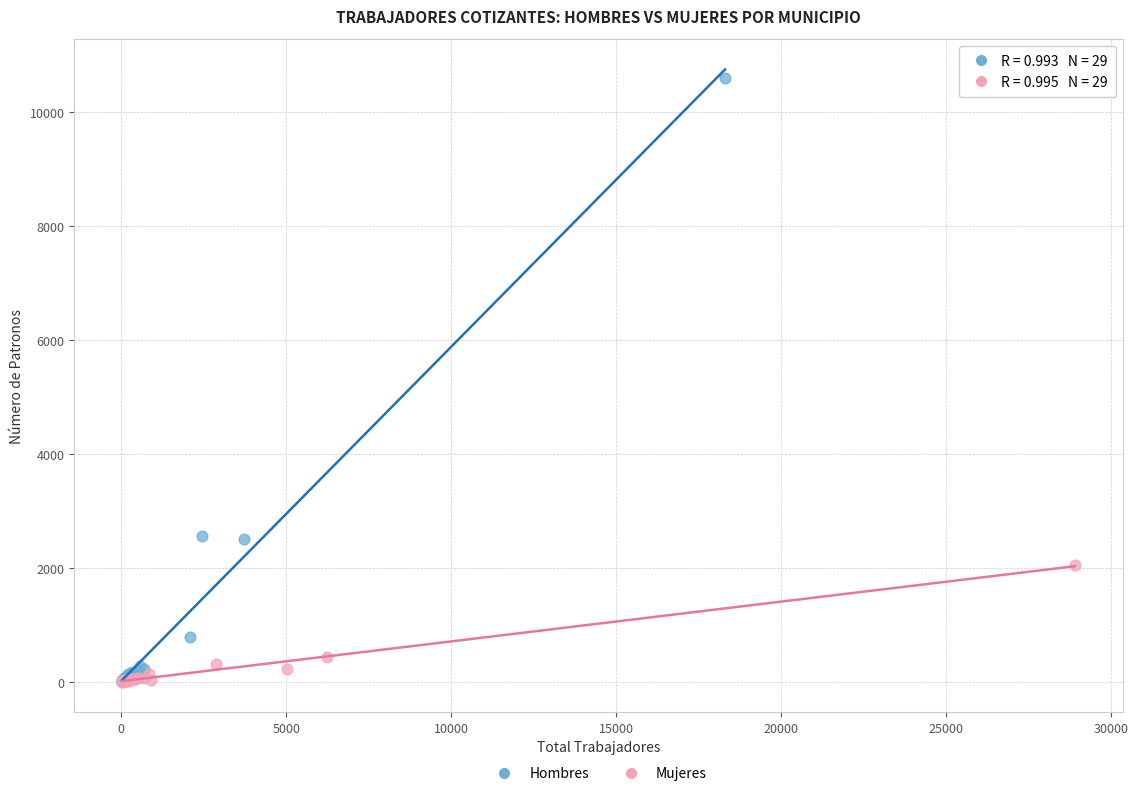

Which series has the widest spread of Y values?

Hombres